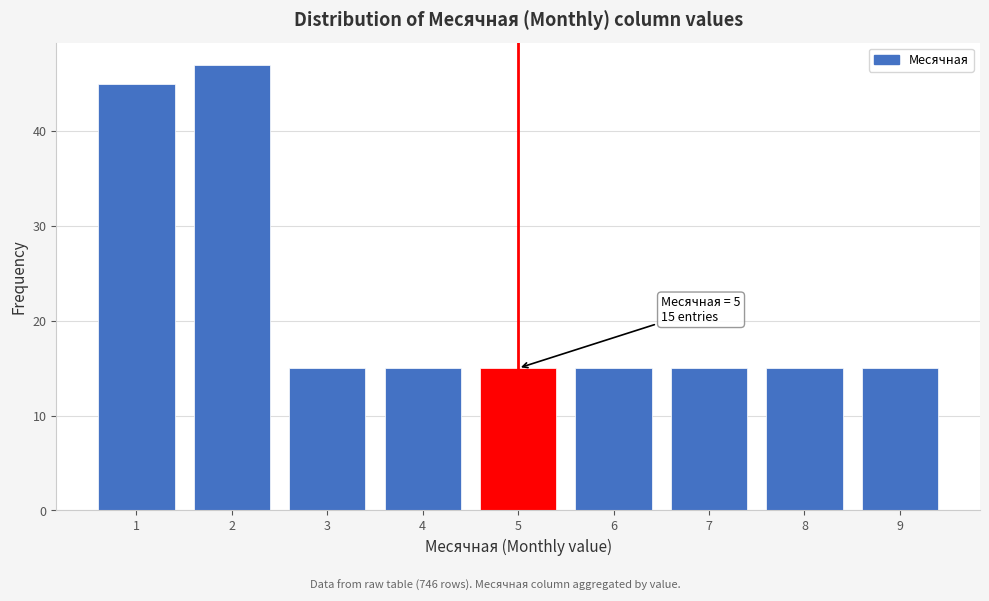

Reading left to right, what are all the values shown in this chart?

45	47	15	15	15	15	15	15	15